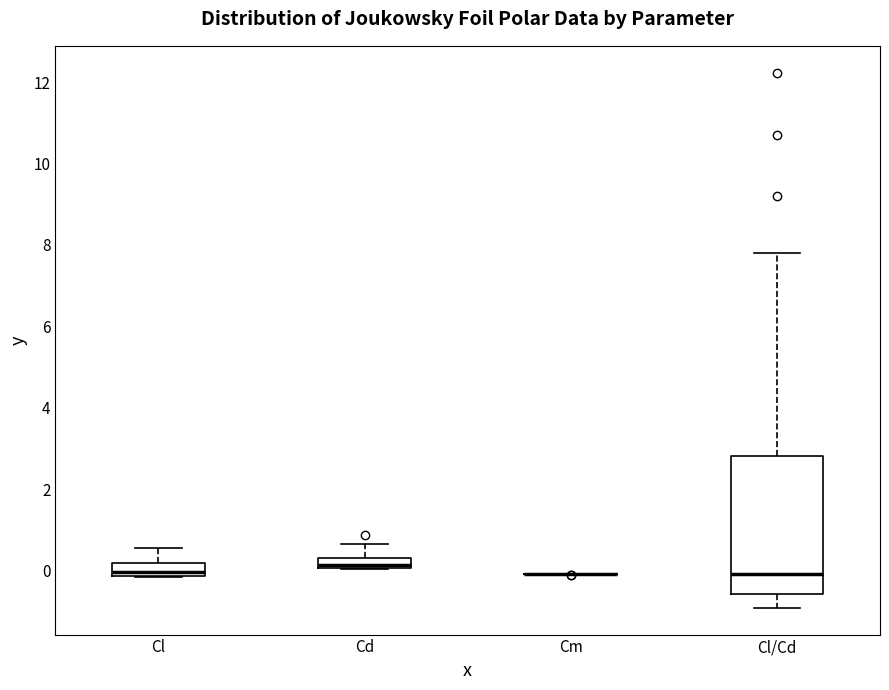

Comparing the boxes themselves (not the whiskers), which one is the tallest?

Cl/Cd